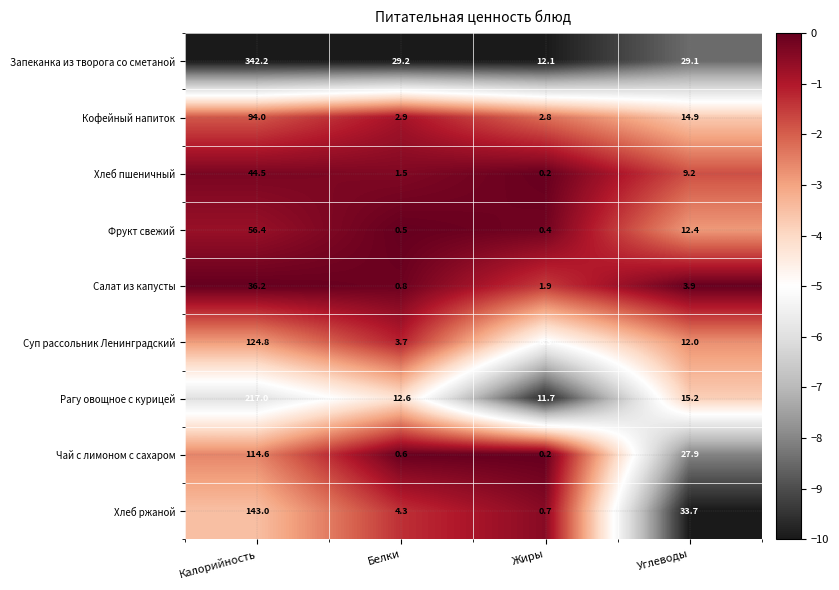

List the series in order of their peak value, lowest first.

Салат из капусты, Хлеб пшеничный, Фрукт свежий, Кофейный напиток, Чай с лимоном с сахаром, Суп рассольник Ленинградский, Хлеб ржаной, Рагу овощное с курицей, Запеканка из творога со сметаной